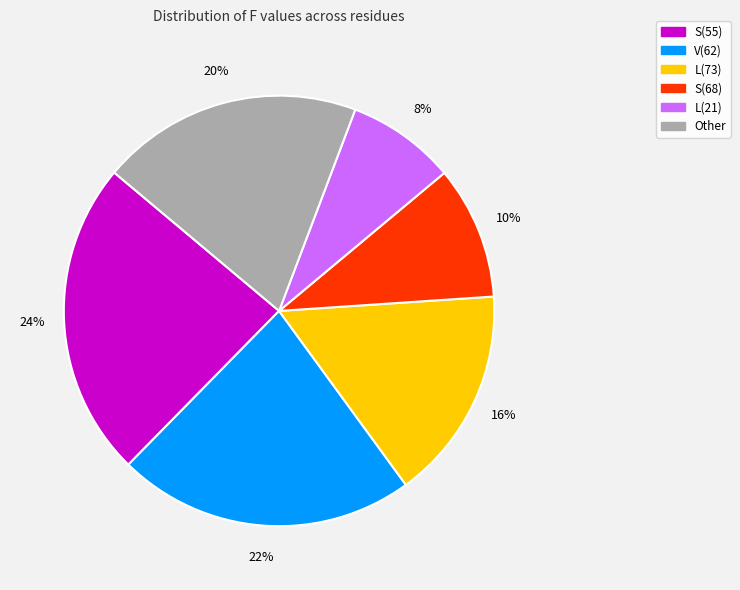

To the nearest percent, what is the average slice percentage?

17%